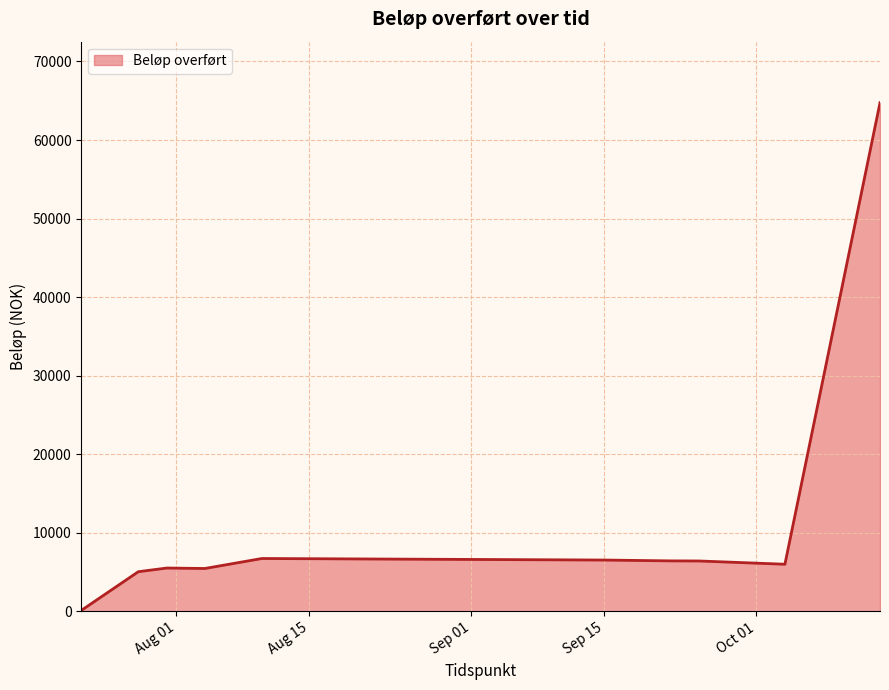

What is the maximum value shown in the chart?

64749